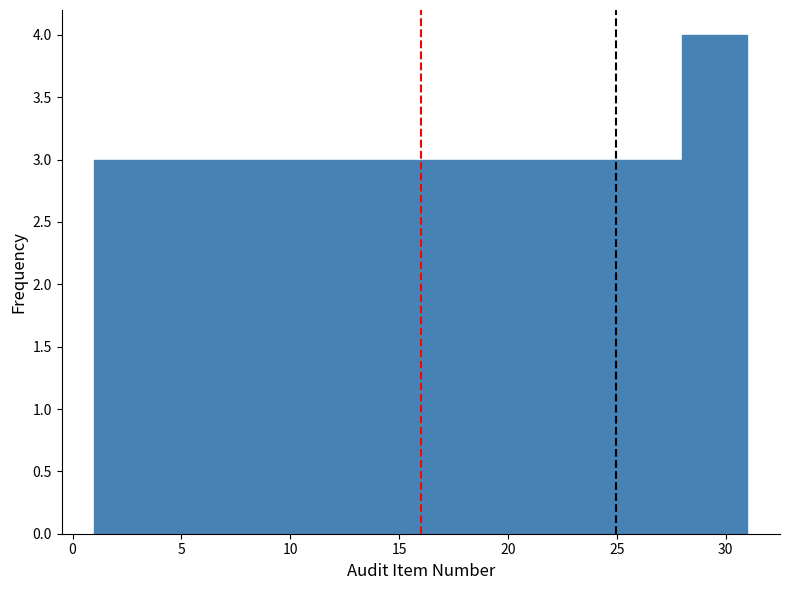

Over which range of the x-axis is the bar tallest?

28 to 31